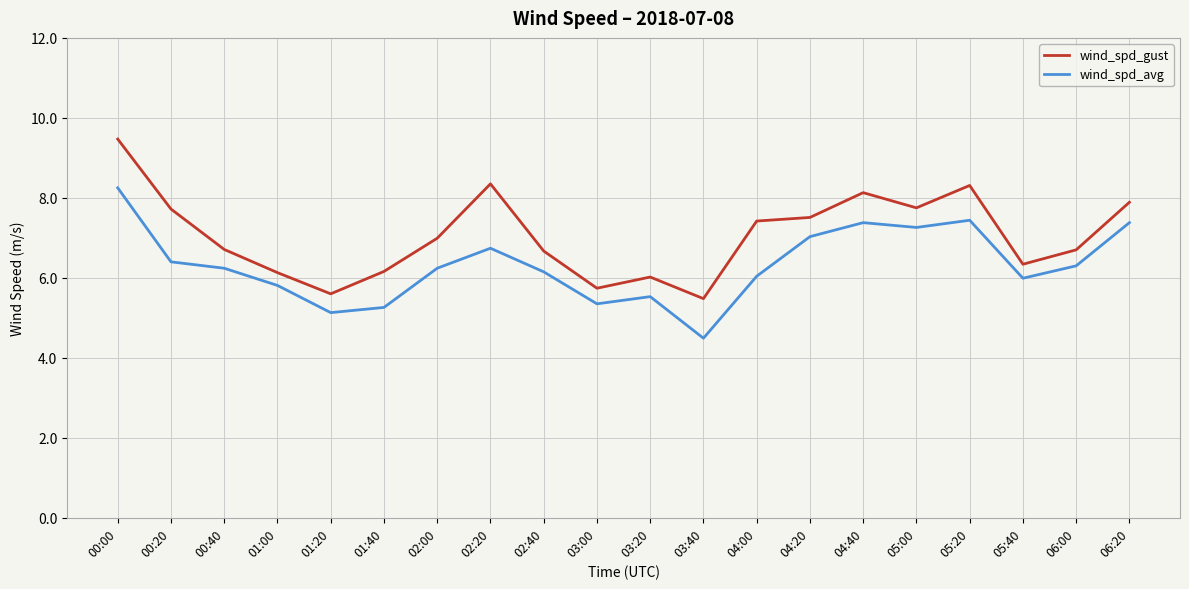

What is the greatest value displayed?

9.5